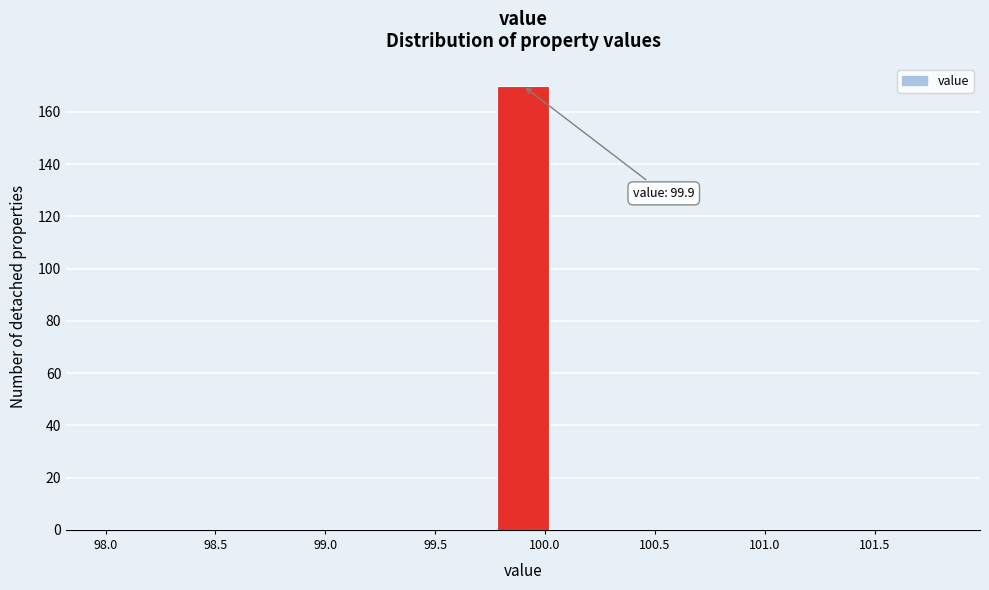

Over which range of the x-axis is the bar tallest?

99.75 to 100.05